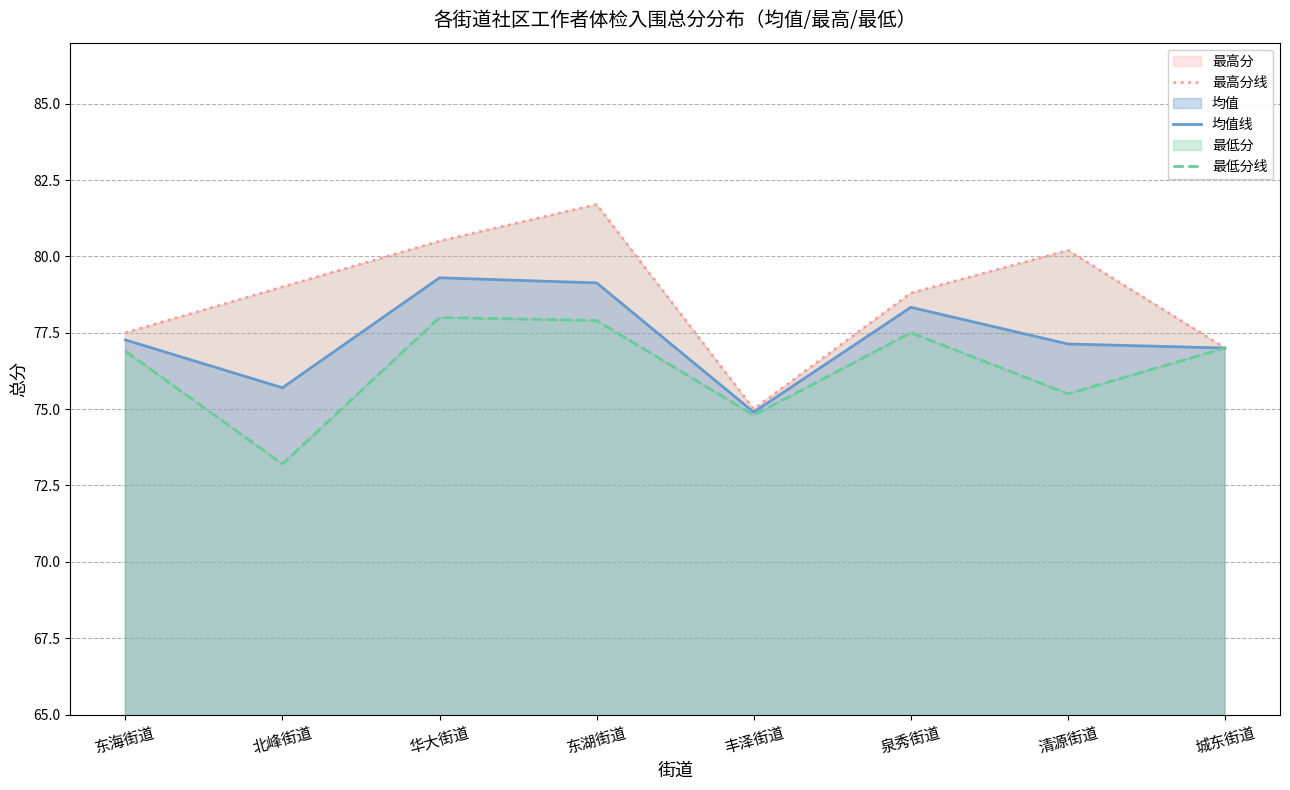

At which label is 最高分线 closest to 78?

东海街道